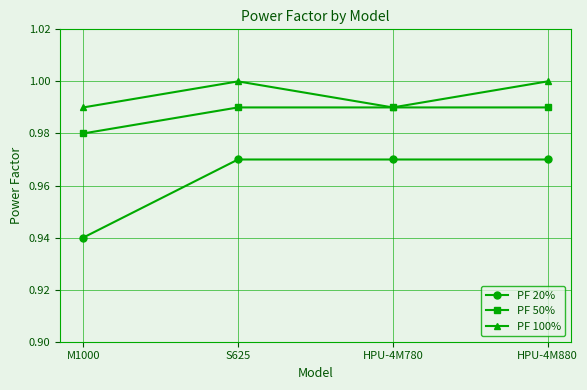

Is it true that PF 20% equals 1.0 at HPU-4M880?

True